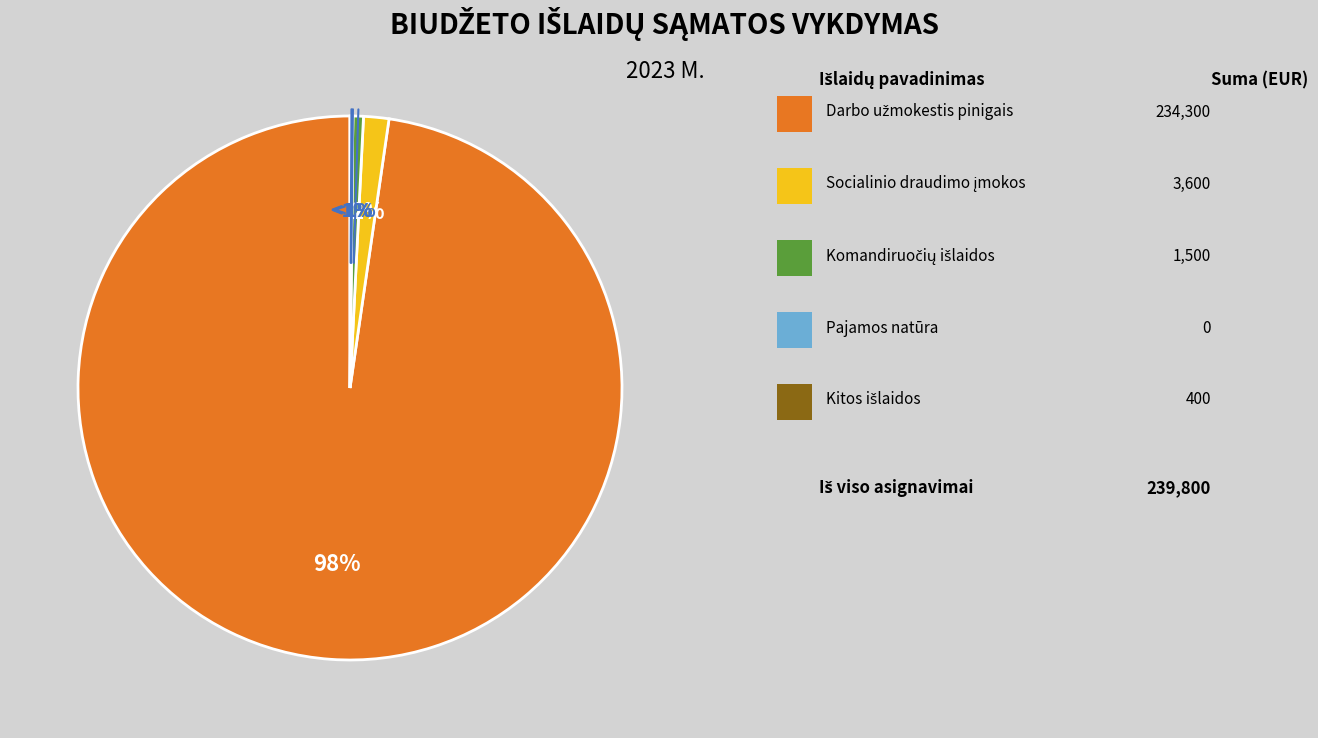

What percentage do Komandiruočių išlaidos and Kitos išlaidos together represent?

0.8%